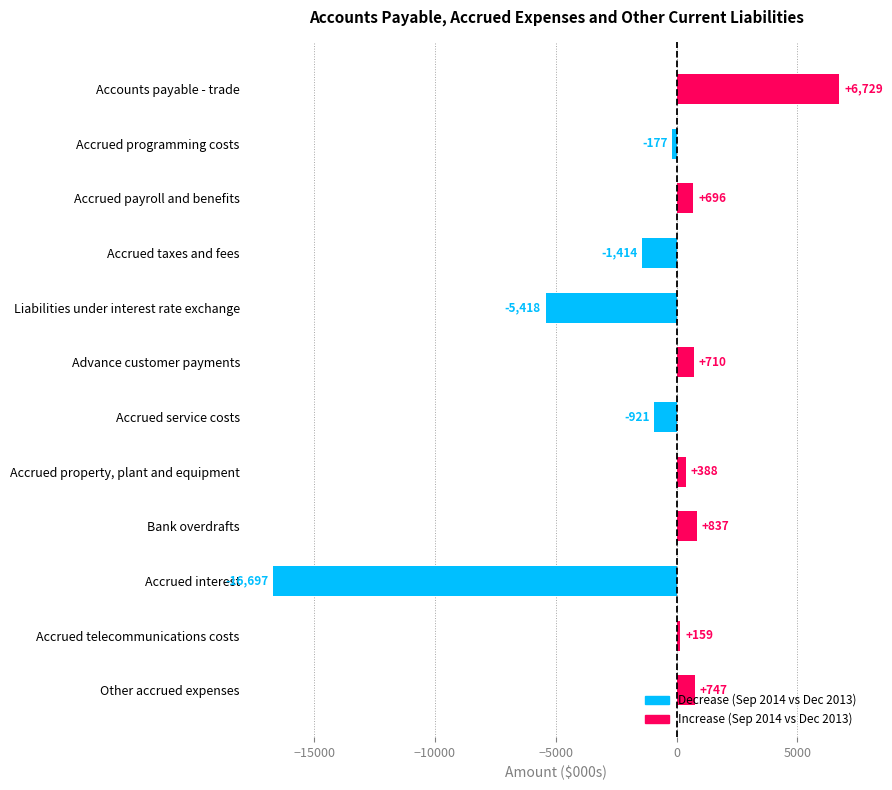

True or false: the data shows -177 at Accrued programming costs.

True